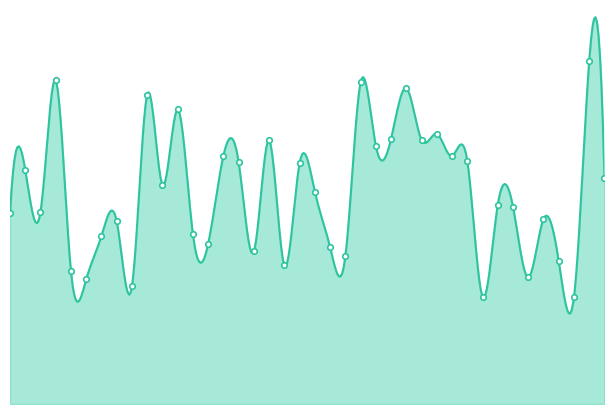

List the labels in order of value, largest first.

39, 4, 24, 27, 10, 12, 29, 26, 28, 18, 25, 15, 30, 31, 16, 20, 2, 40, 11, 21, 33, 34, 3, 1, 36, 8, 13, 7, 14, 22, 17, 23, 37, 19, 5, 35, 6, 9, 32, 38